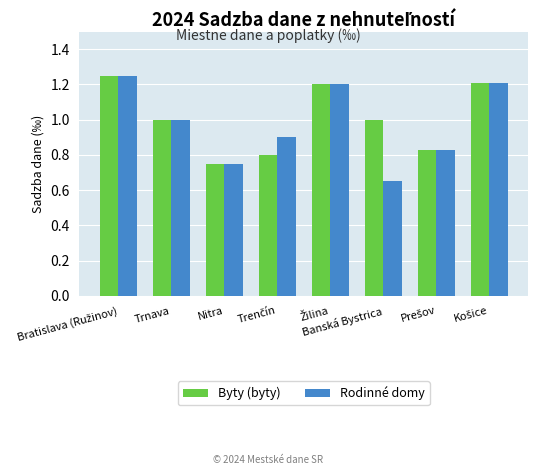

True or false: Byty (byty) has a value of 0.8 at Nitra.

True